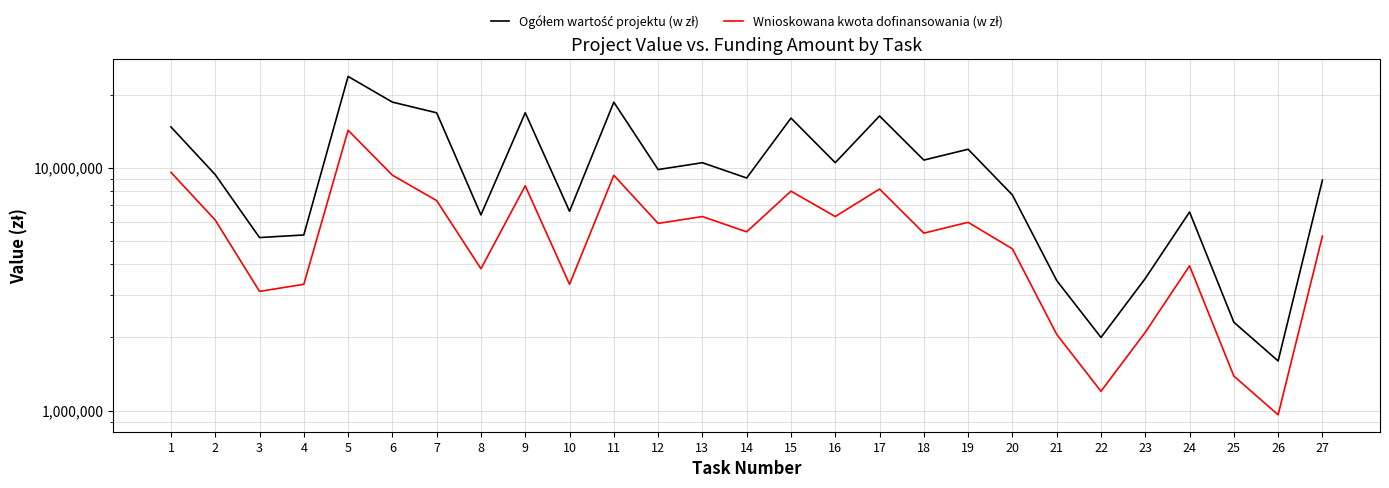

True or false: Wnioskowana kwota dofinansowania (w zł) and Ogółem wartość projektu (w zł) cross at least once.

False